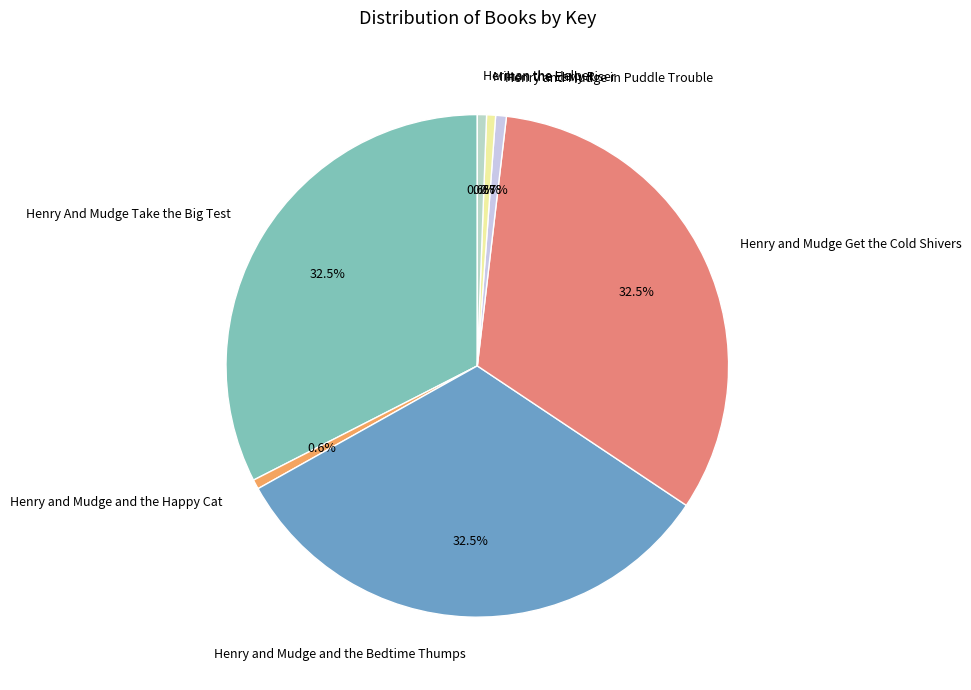

Does Henry And Mudge Take the Big Test account for over 50% of the chart?

No